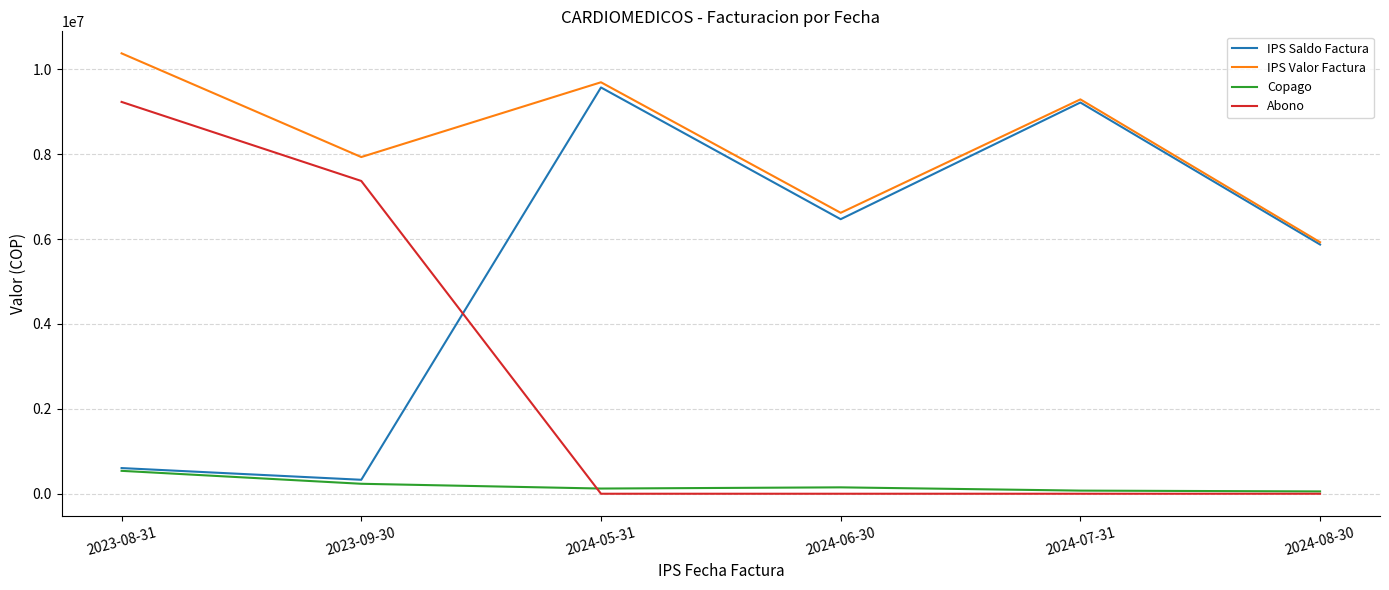

What position from the left is 2023-08-31?

1